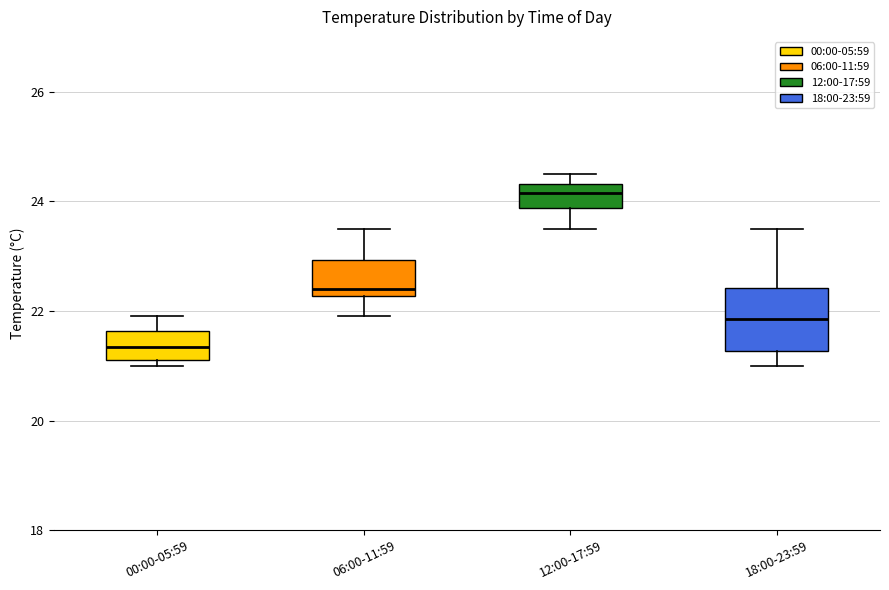

Reading left to right, read every box against the y-axis: the position of its median line, the range the box covers, and the ends of its whiskers. The values are not printed on the chart, so give them approximately, as read against the axis.

00:00-05:59: median 21.4, box 21.2 to 21.6, whiskers 21.0 to 22.0
06:00-11:59: median 22.4, box 22.2 to 23.0, whiskers 22.0 to 23.6
12:00-17:59: median 24.2, box 23.8 to 24.4, whiskers 23.6 to 24.6
18:00-23:59: median 21.8, box 21.2 to 22.4, whiskers 21.0 to 23.6